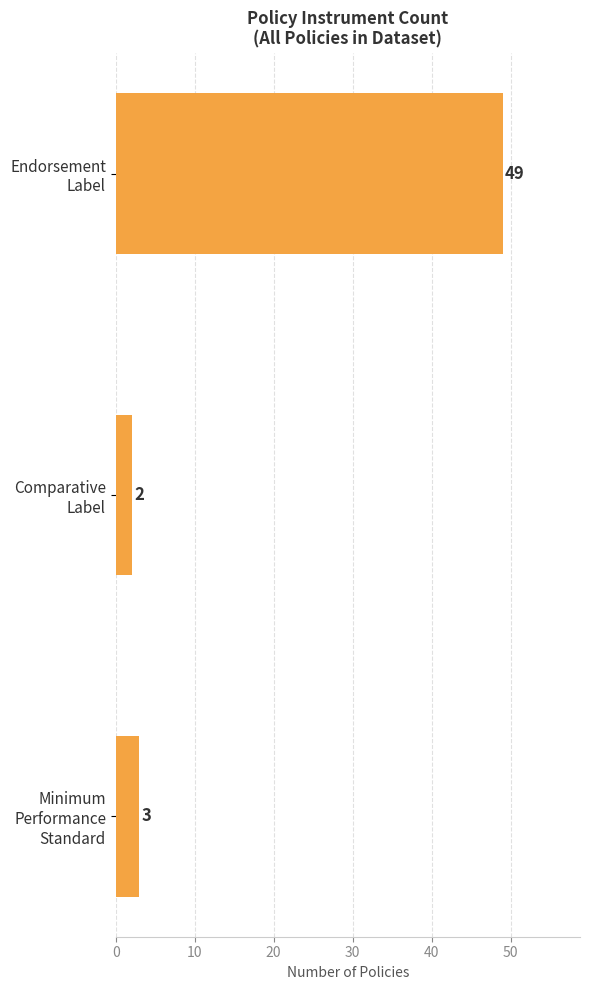

What is the difference between the maximum and minimum values?

47